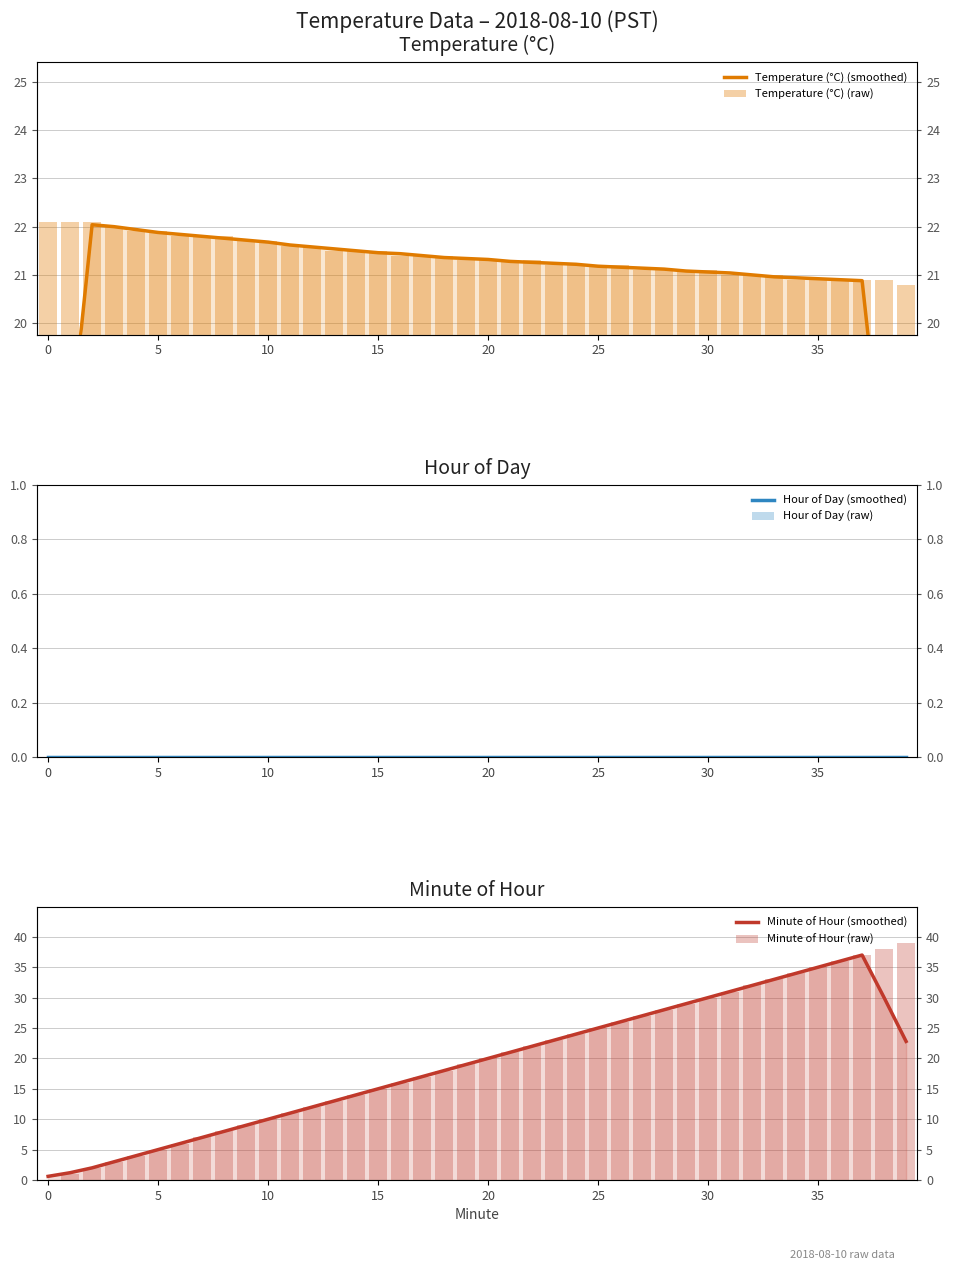

Reading left to right, extract all data points from this chart.

Temperature (°C) (smoothed): 13.3	17.7	22.0	22.0	21.9	21.9	21.8	21.8	21.8	21.7	21.7	21.6	21.6	21.5	21.5	21.5	21.4	21.4	21.4	21.3	21.3	21.3	21.3	21.2	21.2	21.2	21.2	21.1	21.1	21.1	21.1	21.0	21.0	21.0	20.9	20.9	20.9	20.9	16.7	12.5
Temperature (°C) (raw): 22.1	22.1	22.1	22.0	21.9	21.9	21.8	21.8	21.8	21.7	21.7	21.6	21.6	21.5	21.5	21.5	21.4	21.4	21.4	21.3	21.3	21.3	21.3	21.2	21.2	21.2	21.2	21.1	21.1	21.1	21.1	21.0	21.0	21.0	20.9	20.9	20.9	20.9	20.9	20.8
Hour of Day (smoothed): 0.0	0.0	0.0	0.0	0.0	0.0	0.0	0.0	0.0	0.0	0.0	0.0	0.0	0.0	0.0	0.0	0.0	0.0	0.0	0.0	0.0	0.0	0.0	0.0	0.0	0.0	0.0	0.0	0.0	0.0	0.0	0.0	0.0	0.0	0.0	0.0	0.0	0.0	0.0	0.0
Hour of Day (raw): 0.0	0.0	0.0	0.0	0.0	0.0	0.0	0.0	0.0	0.0	0.0	0.0	0.0	0.0	0.0	0.0	0.0	0.0	0.0	0.0	0.0	0.0	0.0	0.0	0.0	0.0	0.0	0.0	0.0	0.0	0.0	0.0	0.0	0.0	0.0	0.0	0.0	0.0	0.0	0.0
Minute of Hour (smoothed): 0.6	1.2	2.0	3.0	4.0	5.0	6.0	7.0	8.0	9.0	10.0	11.0	12.0	13.0	14.0	15.0	16.0	17.0	18.0	19.0	20.0	21.0	22.0	23.0	24.0	25.0	26.0	27.0	28.0	29.0	30.0	31.0	32.0	33.0	34.0	35.0	36.0	37.0	30.0	22.8
Minute of Hour (raw): 0.0	1.0	2.0	3.0	4.0	5.0	6.0	7.0	8.0	9.0	10.0	11.0	12.0	13.0	14.0	15.0	16.0	17.0	18.0	19.0	20.0	21.0	22.0	23.0	24.0	25.0	26.0	27.0	28.0	29.0	30.0	31.0	32.0	33.0	34.0	35.0	36.0	37.0	38.0	39.0